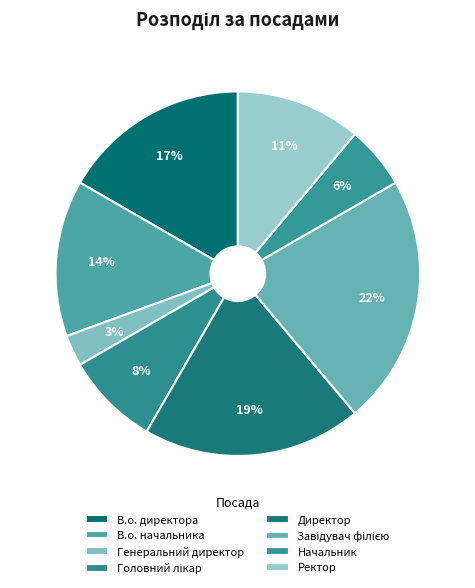

Which slice is the smallest?

Генеральний директор